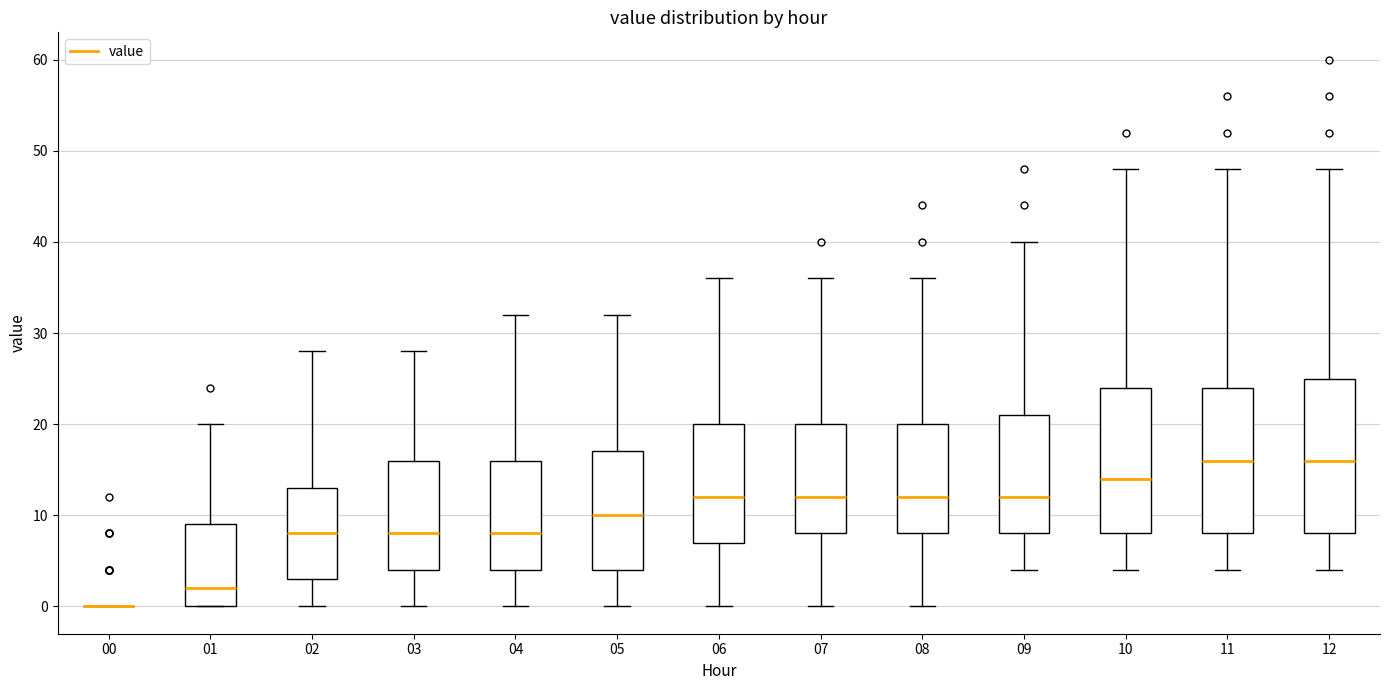

Reading left to right, read every box against the y-axis: the position of its median line, the range the box covers, and the ends of its whiskers. The values are not printed on the chart, so give them approximately, as read against the axis.

00: box collapsed to a line at 0, whiskers 0 to 0
01: median 2, box 0 to 9, whiskers 0 to 20
02: median 8, box 3 to 13, whiskers 0 to 28
03: median 8, box 4 to 16, whiskers 0 to 28
04: median 8, box 4 to 16, whiskers 0 to 32
05: median 10, box 4 to 17, whiskers 0 to 32
06: median 12, box 7 to 20, whiskers 0 to 36
07: median 12, box 8 to 20, whiskers 0 to 36
08: median 12, box 8 to 20, whiskers 0 to 36
09: median 12, box 8 to 21, whiskers 4 to 40
10: median 14, box 8 to 24, whiskers 4 to 48
11: median 16, box 8 to 24, whiskers 4 to 48
12: median 16, box 8 to 25, whiskers 4 to 48